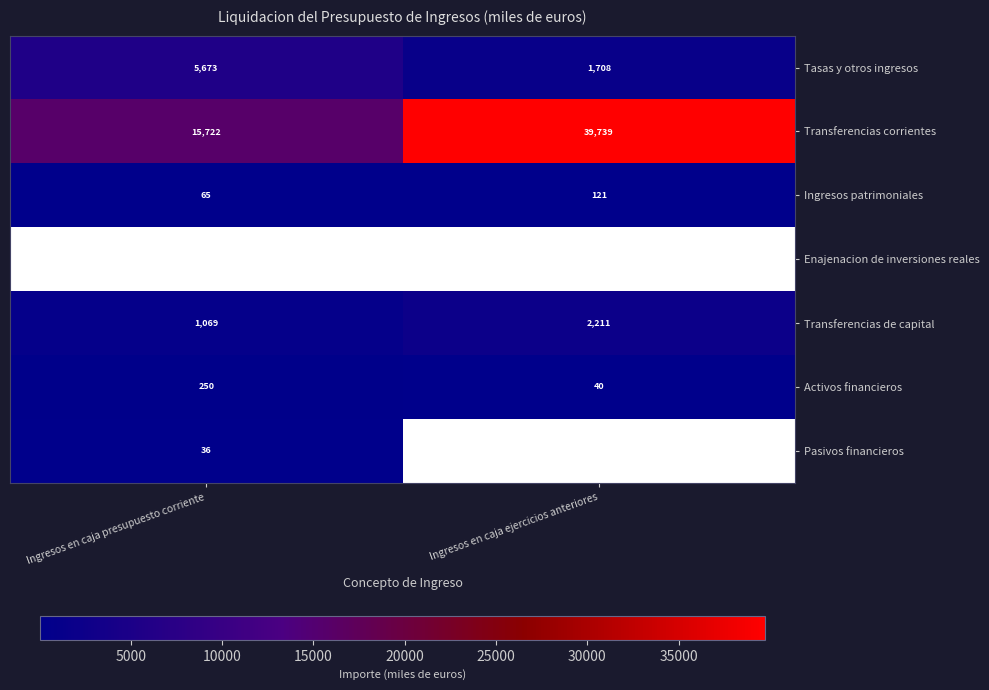

Which category has the highest value in the Transferencias corrientes series?

Ingresos en caja ejercicios anteriores